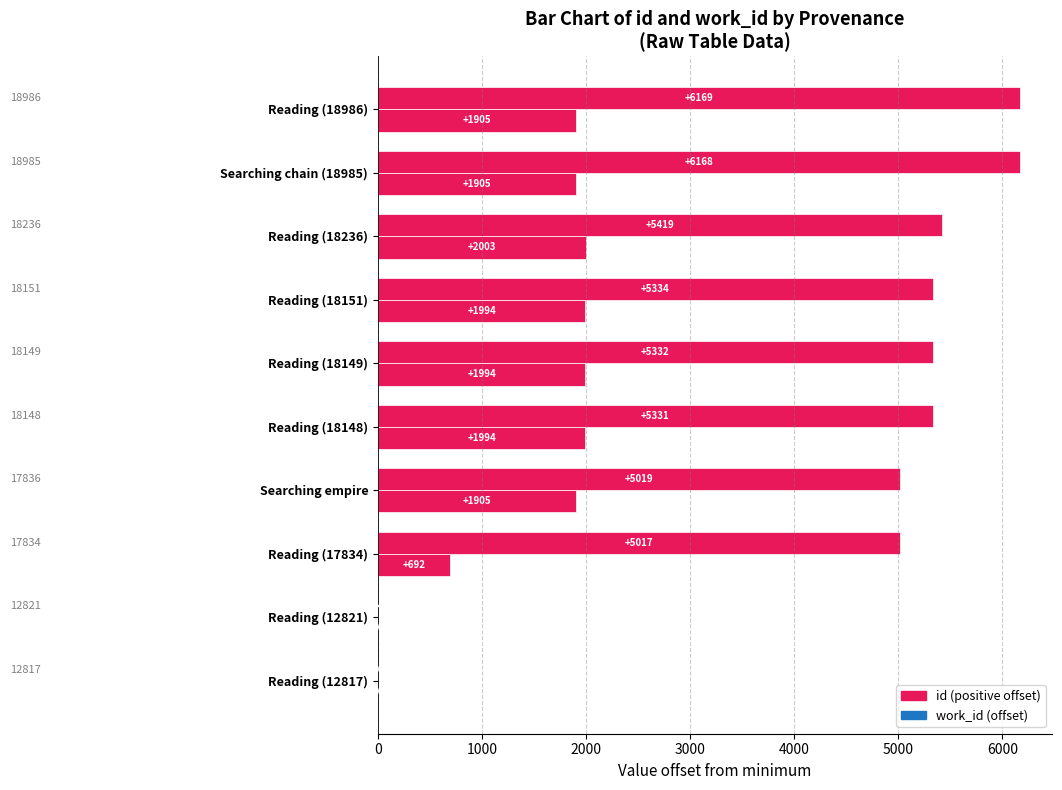

The work_id series shows 653 at Reading (18151). True or false?

False